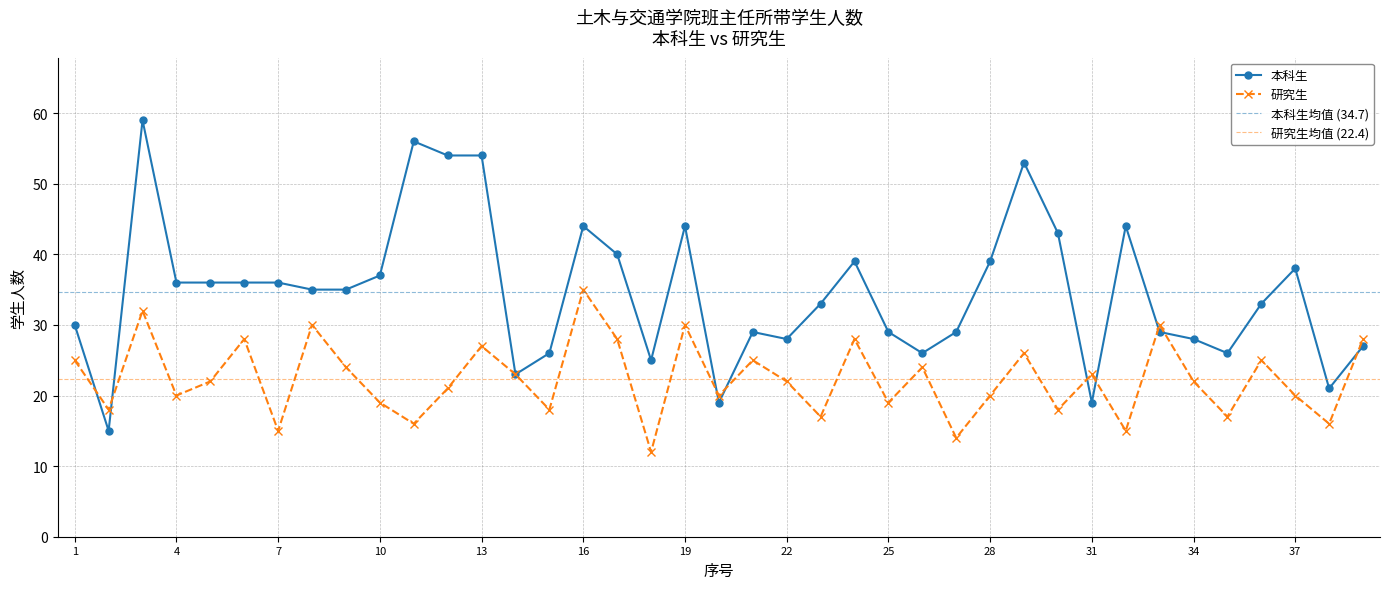

What is the approximate value of 研究生 at 7, to the nearest 5?

15